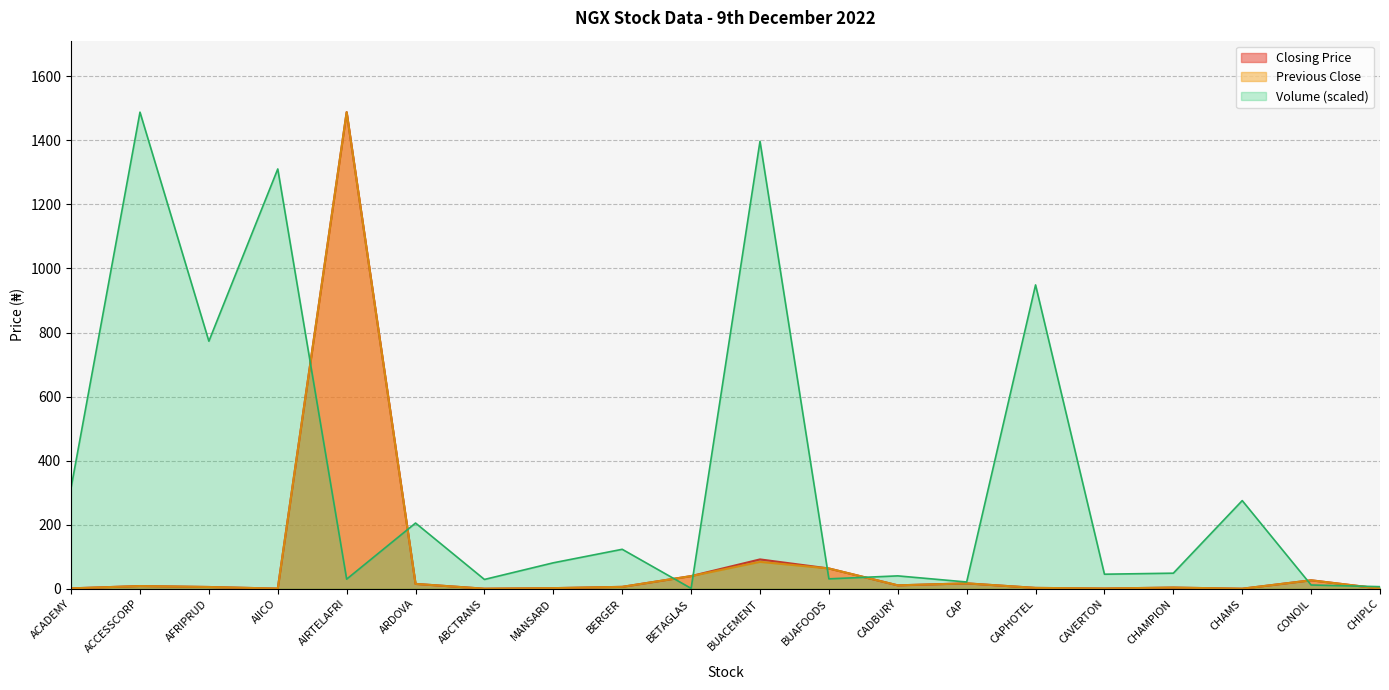

Where is Closing Price nearest to the value 744?

BUACEMENT